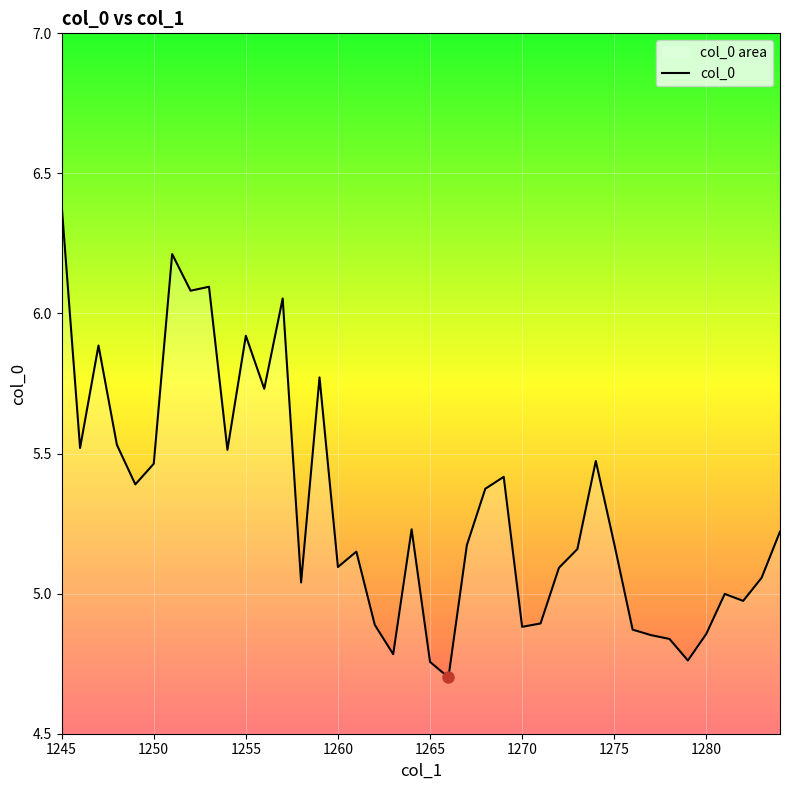

Reading left to right, what are all the values shown in this chart?

6.4	5.5	5.9	5.5	5.4	5.5	6.2	6.1	6.1	5.5	5.9	5.7	6.1	5.0	5.8	5.1	5.2	4.9	4.8	5.2	4.8	4.7	5.2	5.4	5.4	4.9	4.9	5.1	5.2	5.5	5.2	4.9	4.9	4.8	4.8	4.9	5.0	5.0	5.1	5.2